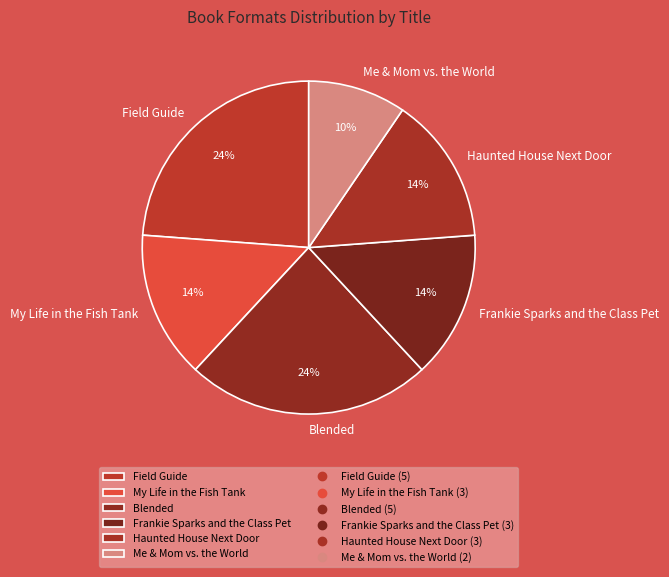

To the nearest percent, what is the average slice percentage?

17%